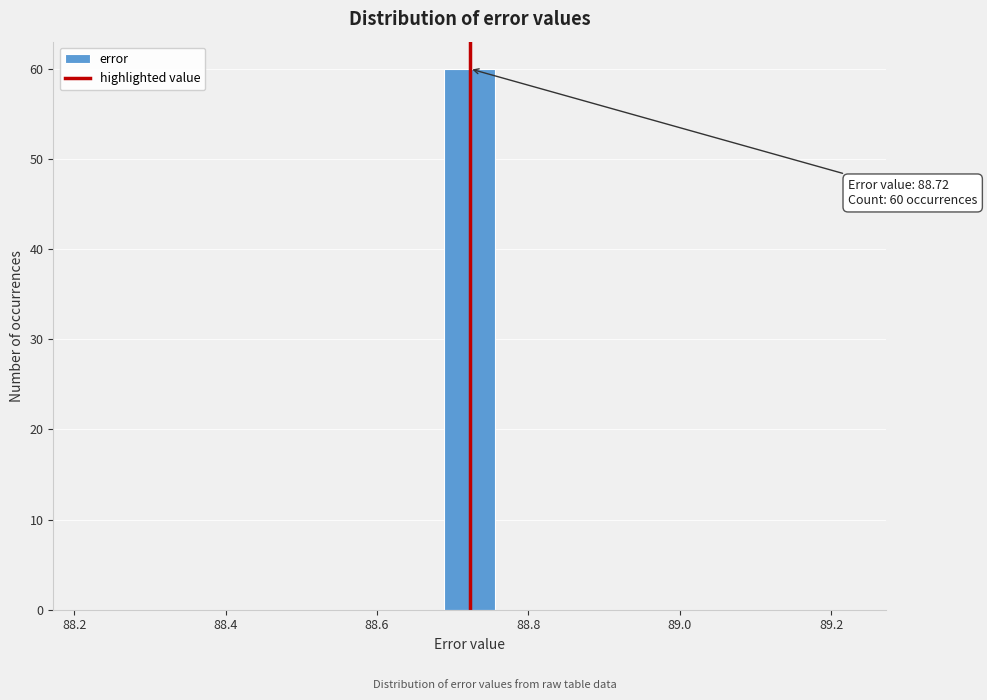

Around what value on the x-axis is the tallest bar? Give the approximate position of its centre, as read against the axis.

88.72